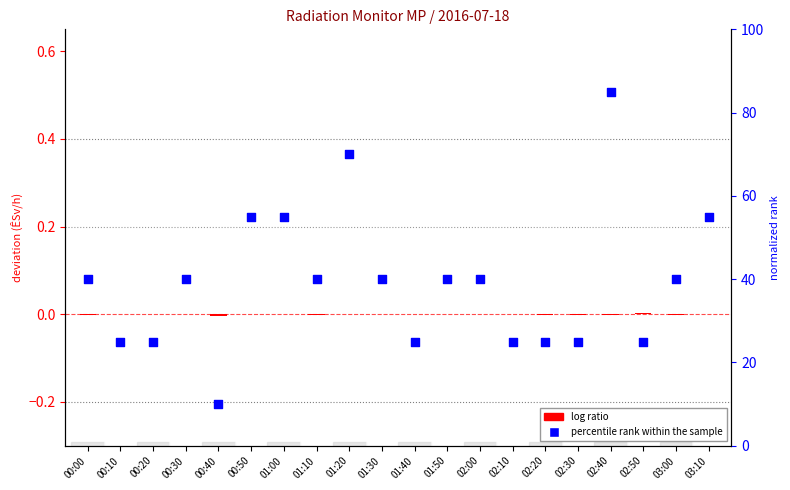

Which series has the widest spread of Y values?

percentile rank within the sample